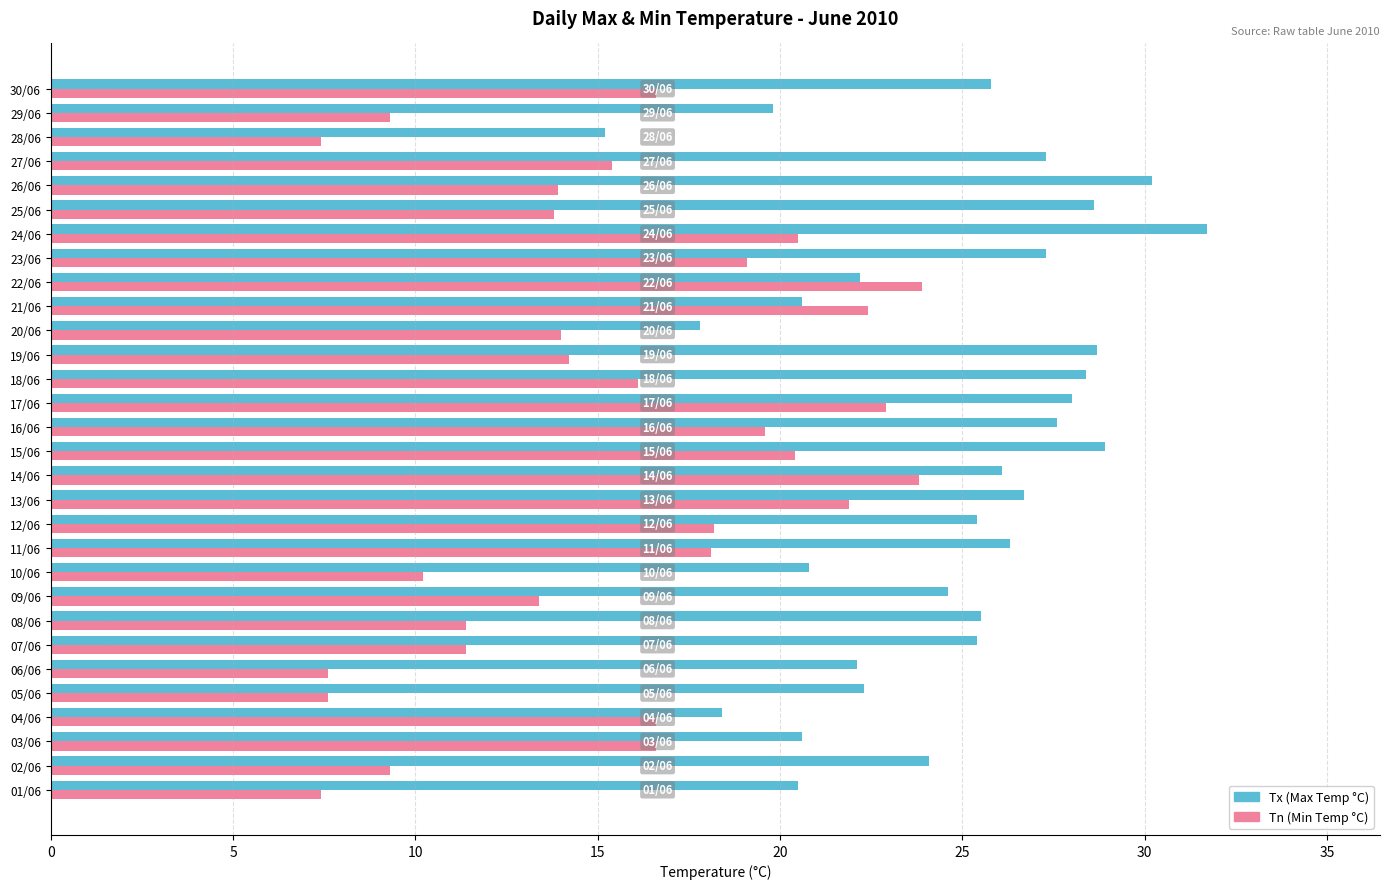

Rank the series by their average value, from lowest to highest.

Tn (Min Temp °C), Tx (Max Temp °C)